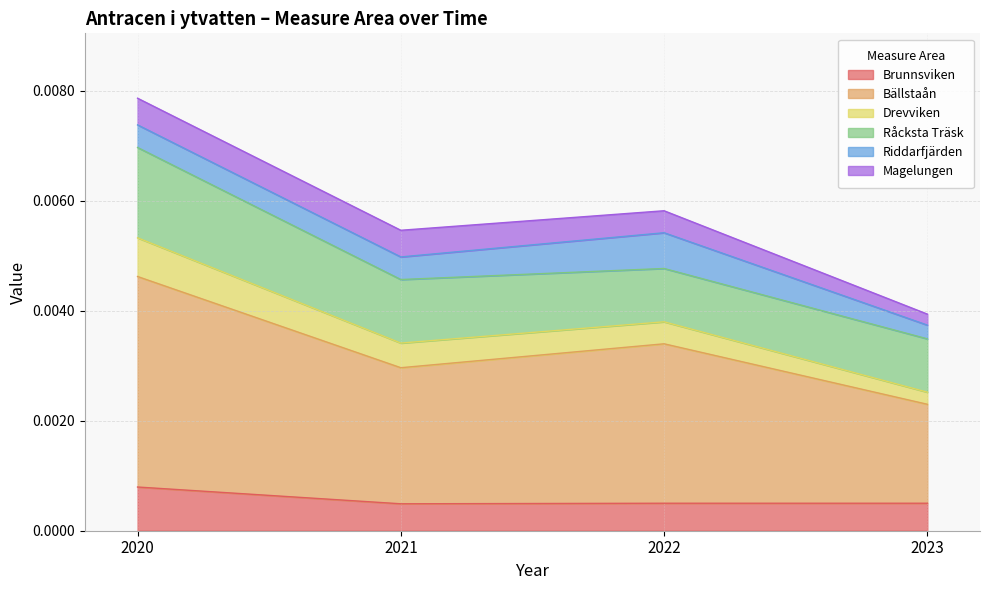

Which category has the lowest value in the Brunnsviken series?

2021